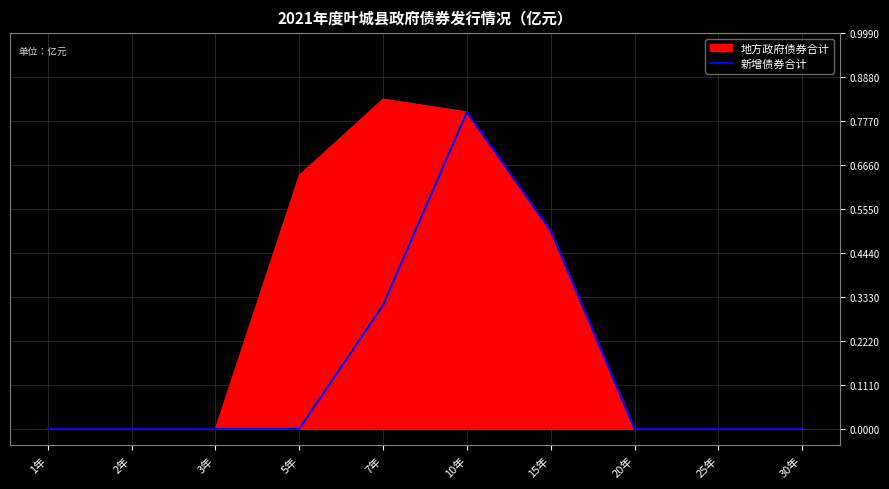

The 新增债券合计 series shows -0.4 at 3年. True or false?

False